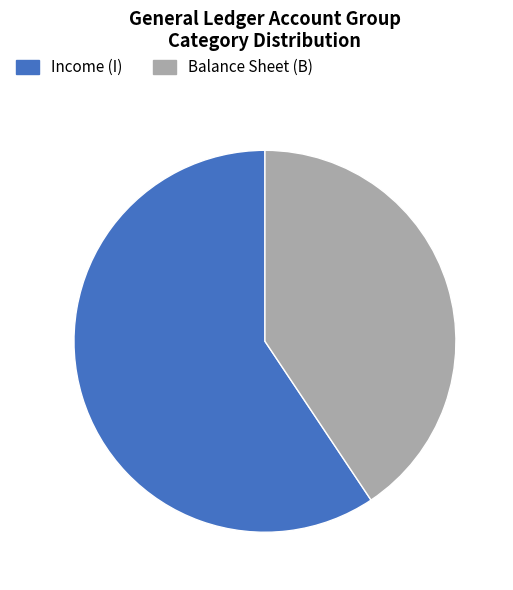

Do Income (I) and Balance Sheet (B) together represent more than half of the pie?

Yes